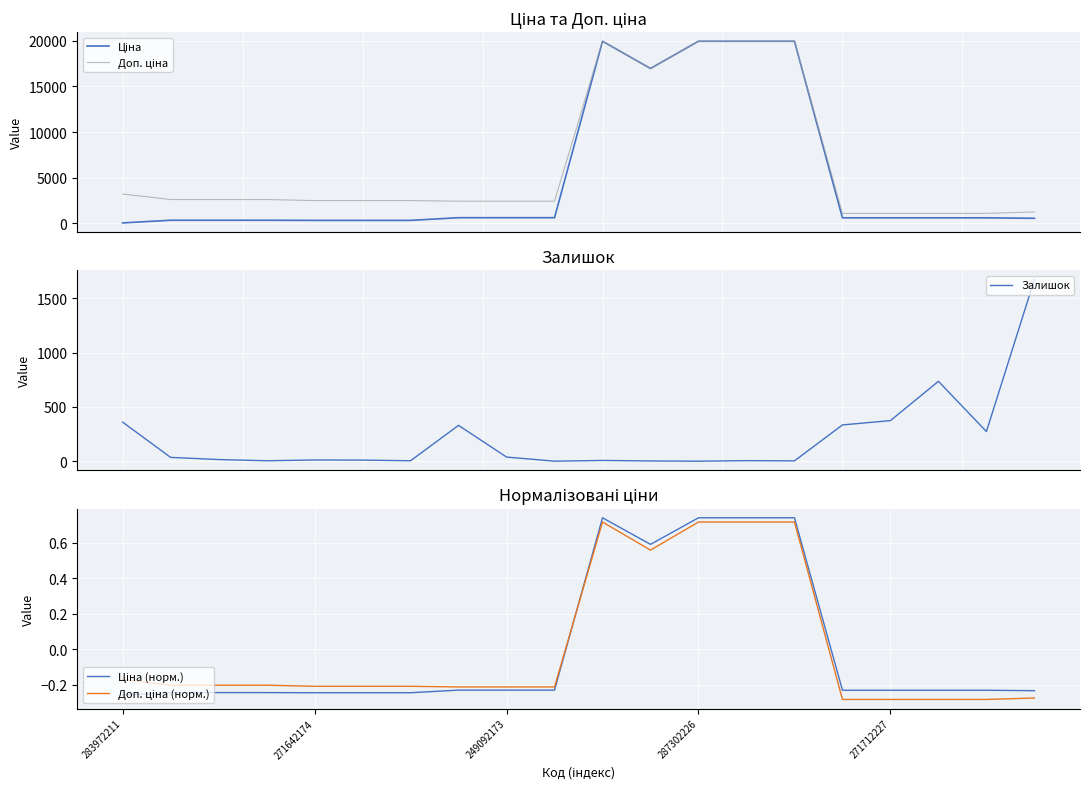

True or false: Доп. ціна has more than 2 points higher than both neighbors.

False